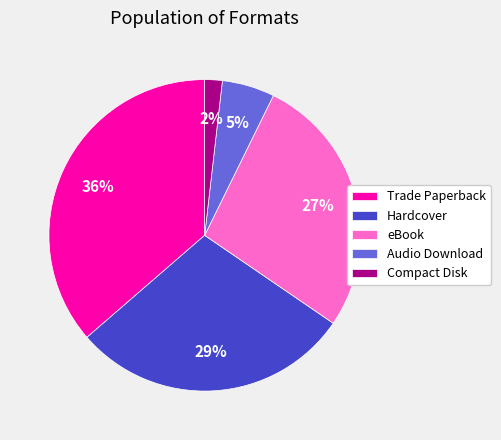

How many slices are in this pie chart?

5